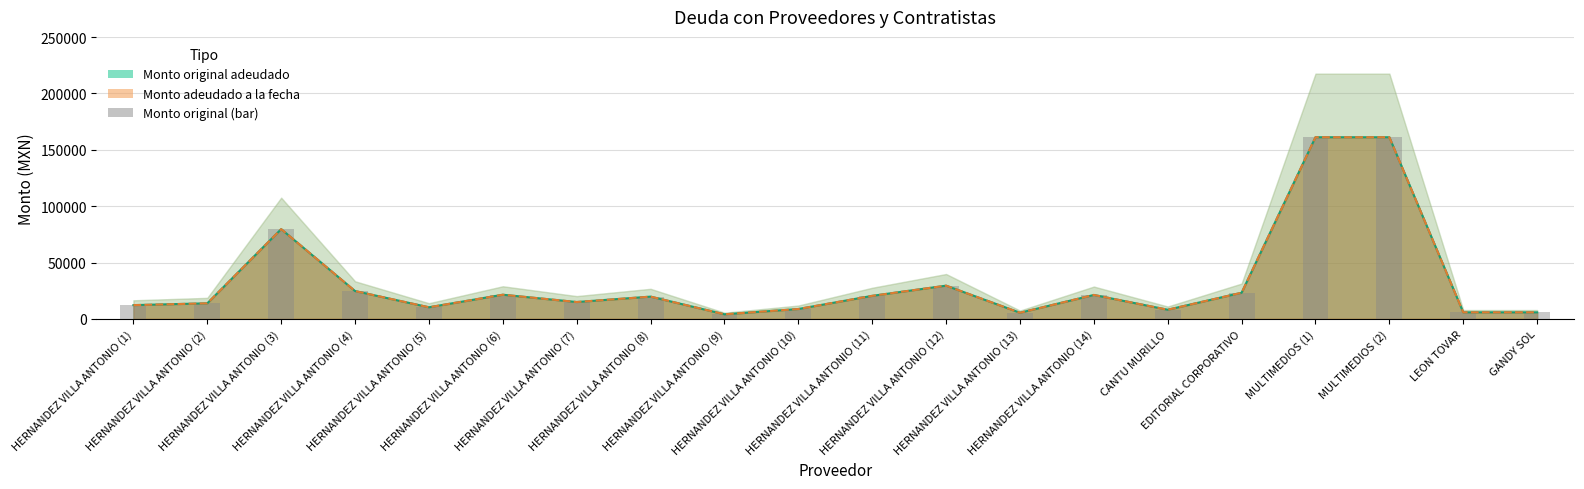

What is the sum of the Monto adeudado a la fecha values at HERNANDEZ VILLA ANTONIO (8) and HERNANDEZ VILLA ANTONIO (5)?

30041.7